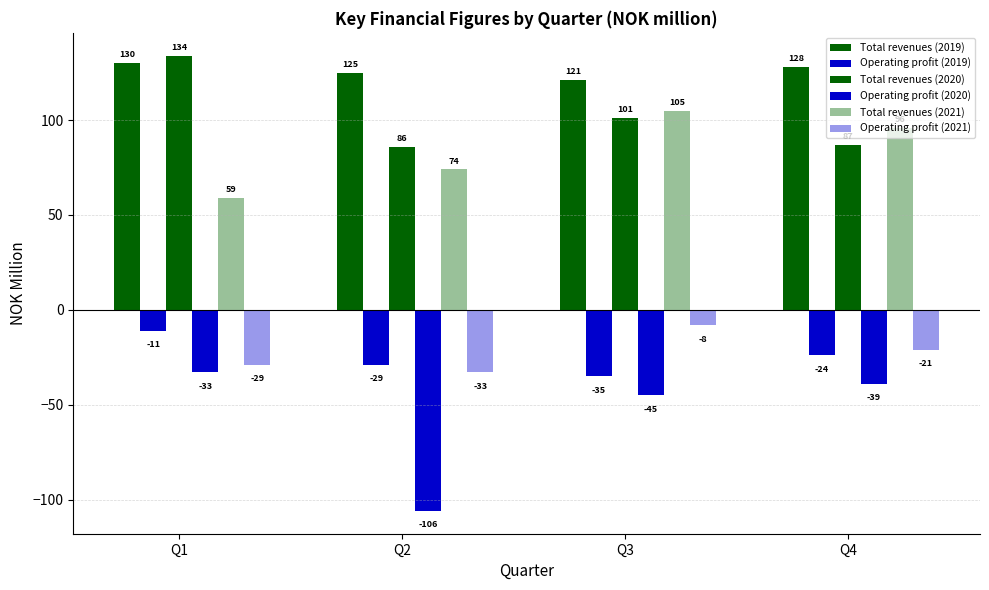

How many bars are there in each group?

6